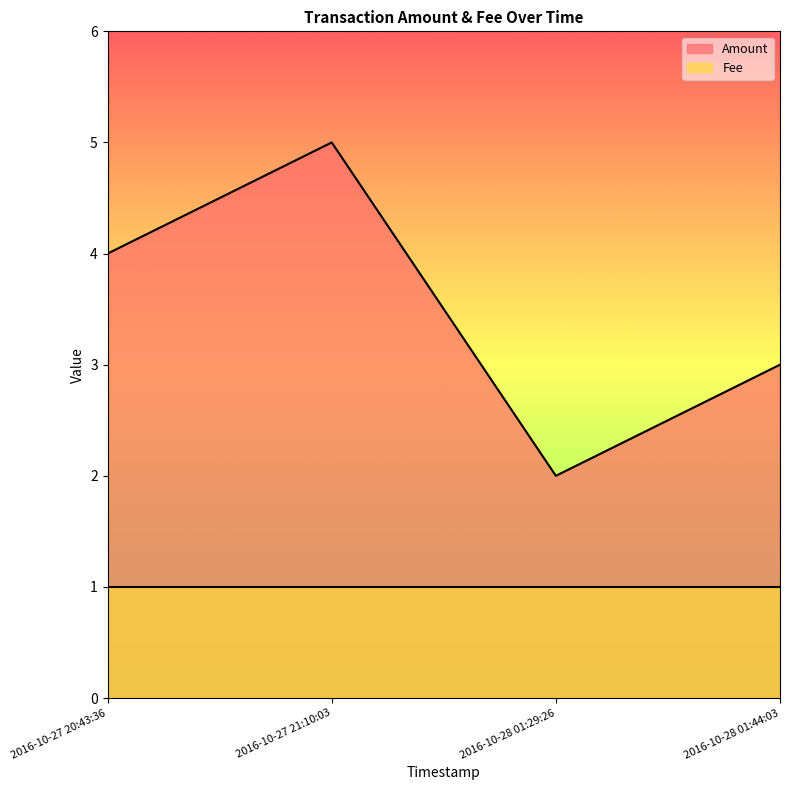

The chart shows a value of 3 at 2016-10-27 21:10:03. True or false?

False